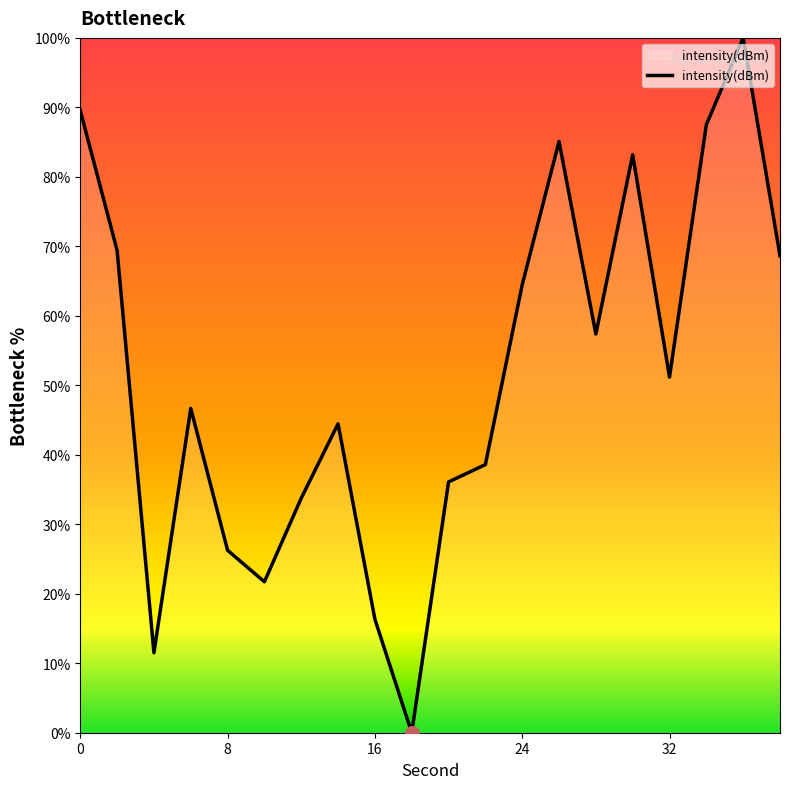

What is the maximum value shown in the chart?

100.0